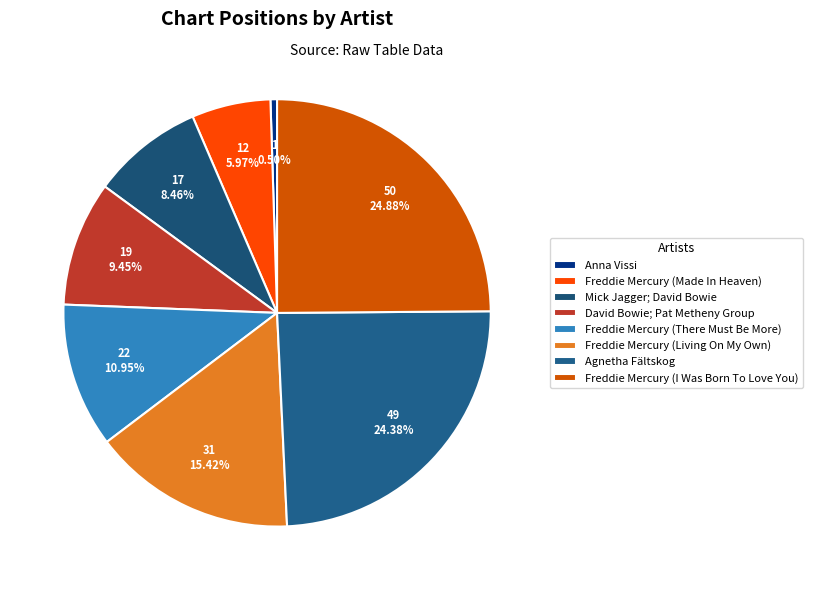

How many segments does this pie chart have?

8